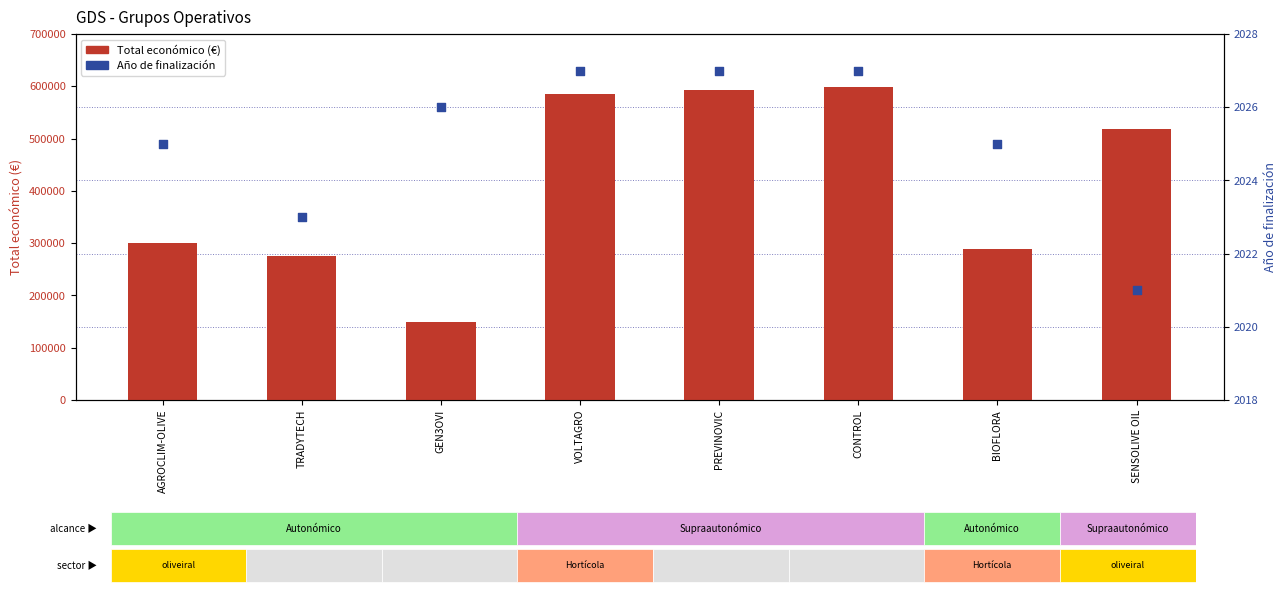

At how many categories does at least one series exceed 570427?

3